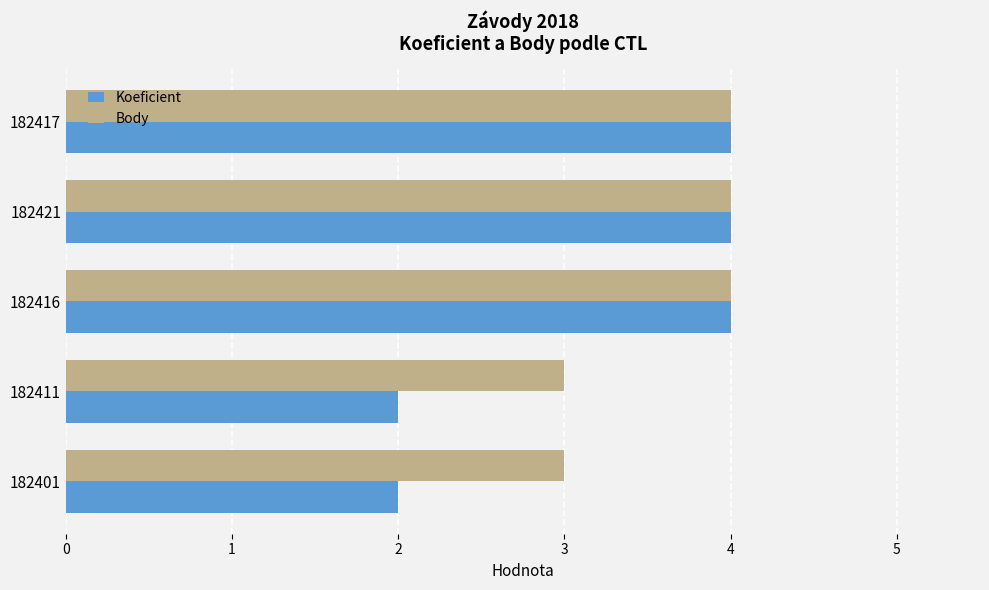

The value of Koeficient at 182411 is 2. True or false?

True